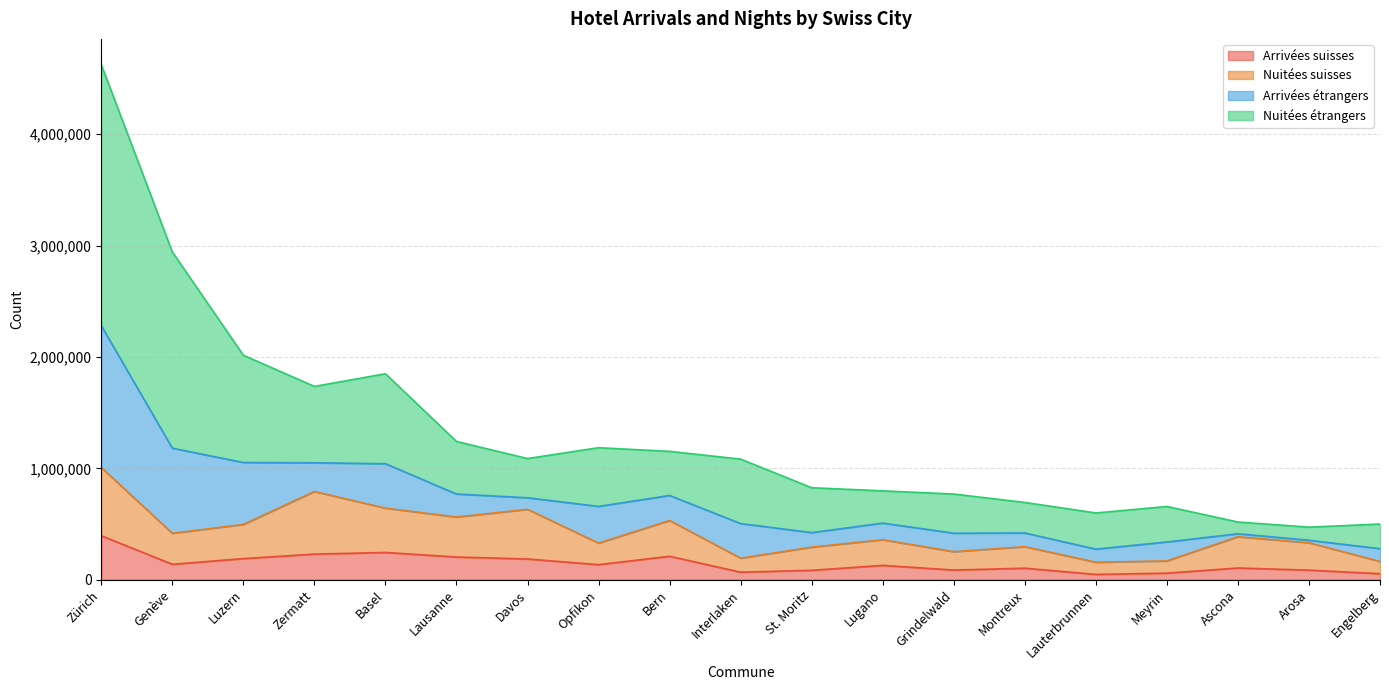

Is it true that Arrivées suisses equals 129157 at Zürich?

False